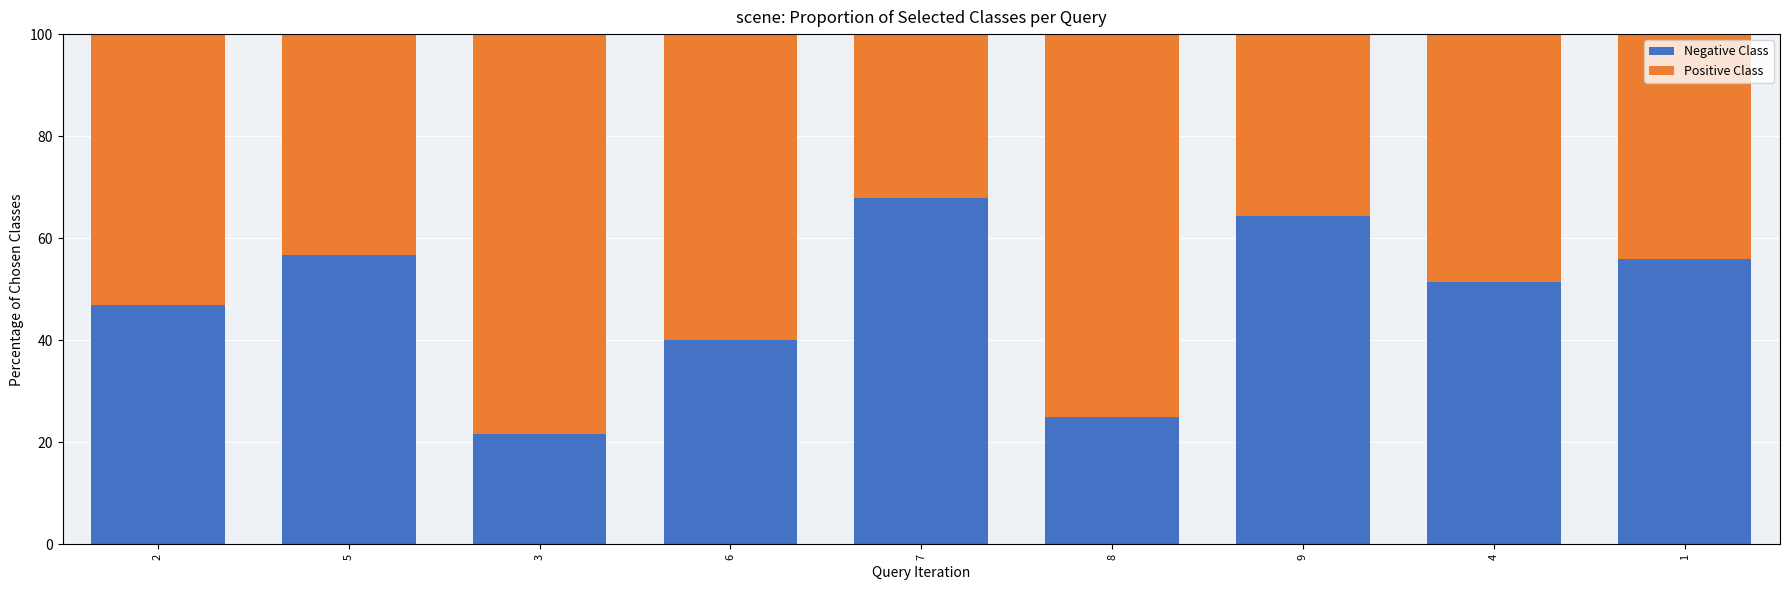

True or false: Negative Class has a value of 64.3 at 9.

True